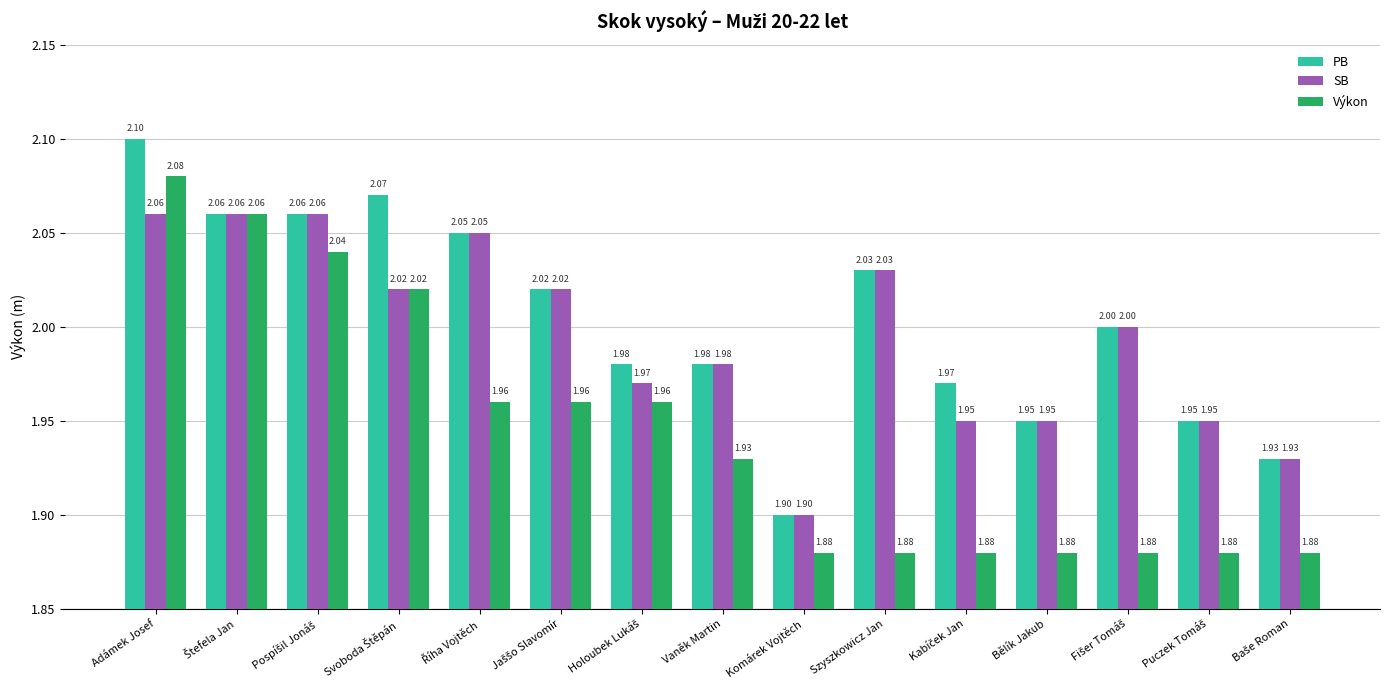

Does the chart contain any negative values?

No